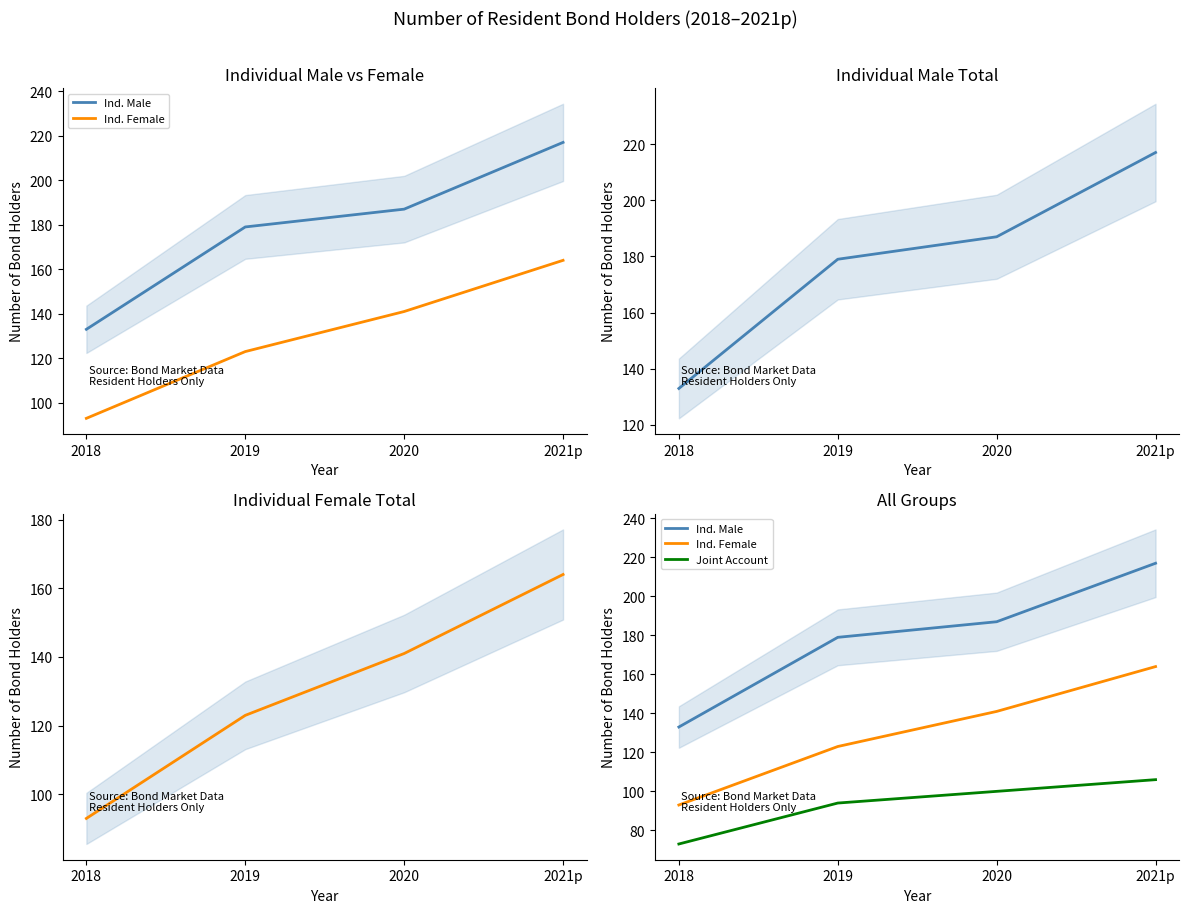

Reading left to right, list all the values displayed in this chart.

Ind. Male: 133	179	187	217
Ind. Female: 93	123	141	164
Joint Account: 73	94	100	106